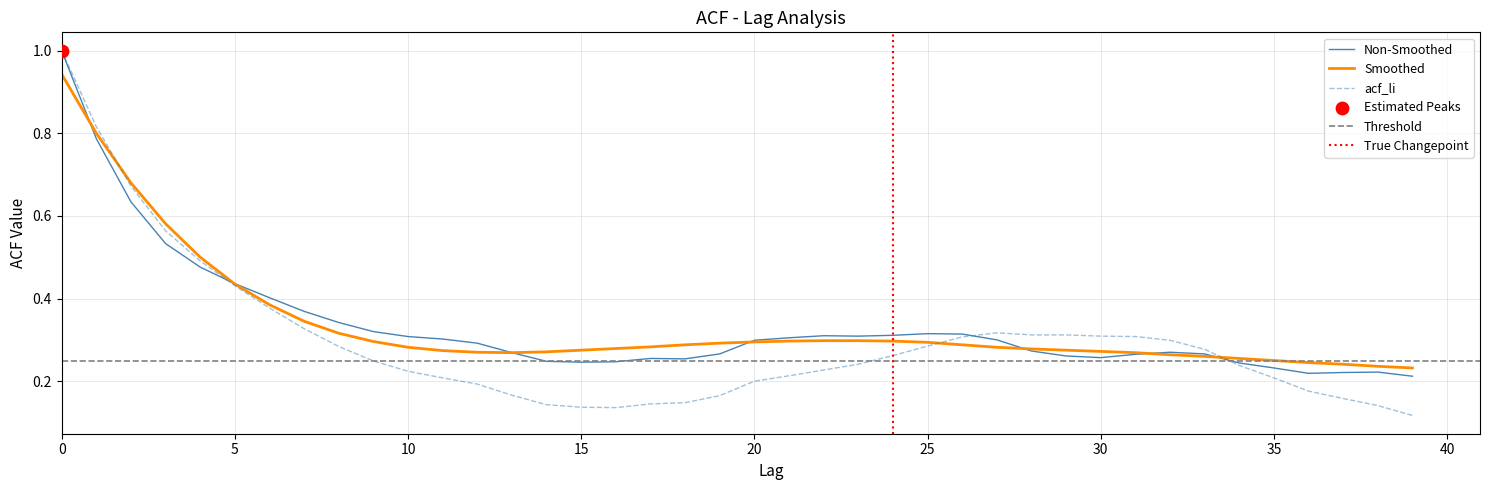

Which series has the widest spread of Y values?

acf_li